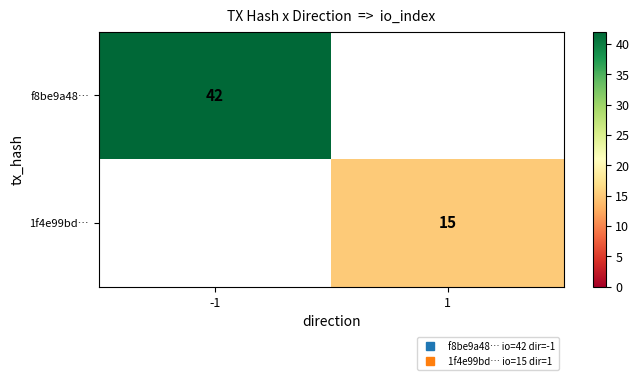

Count the number of categories in the chart.

2